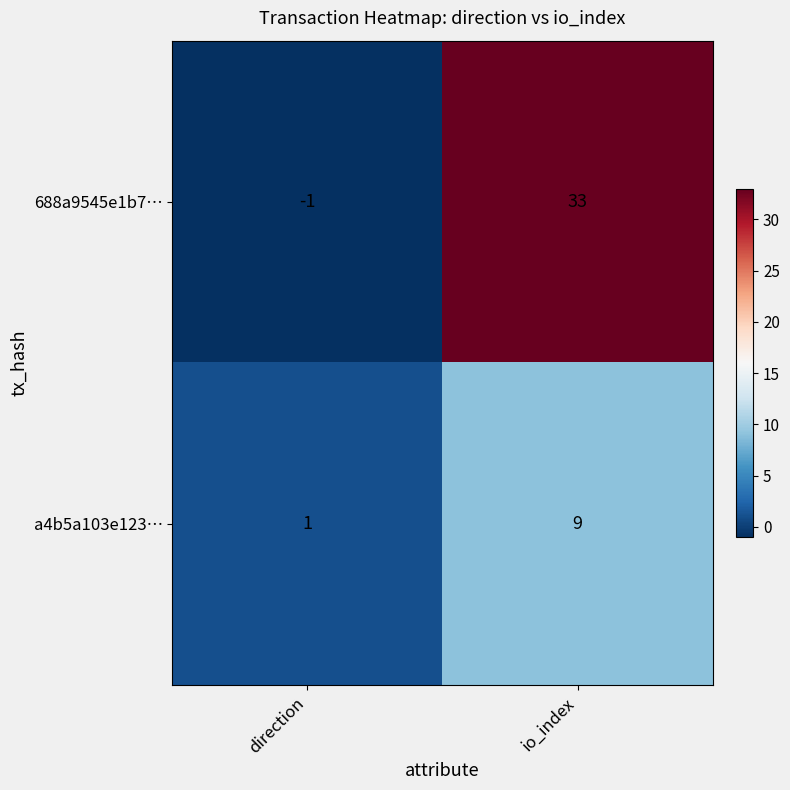

What is the difference between the maximum and minimum values in the 688a9545e1b7… series?

34